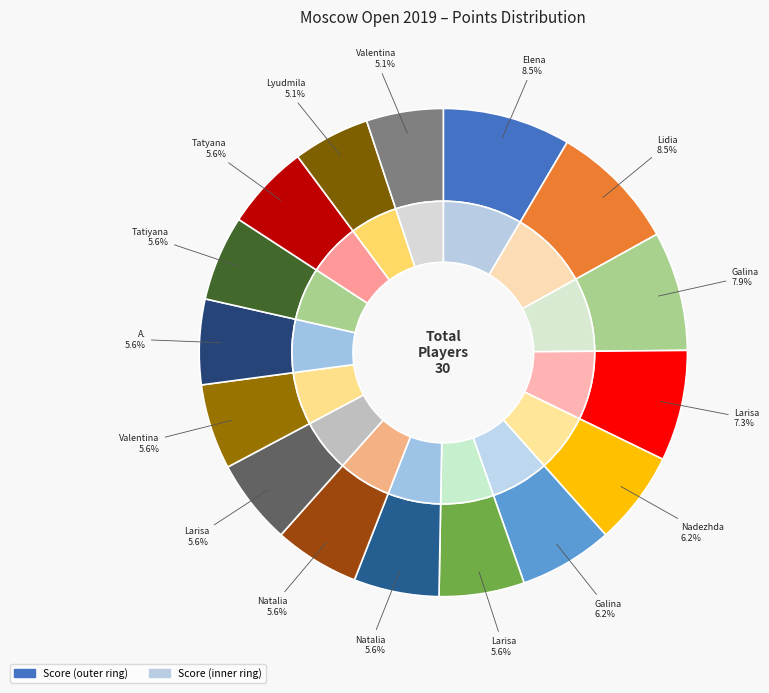

To the nearest percent, what is the difference between the largest and smallest slice percentages?

3%